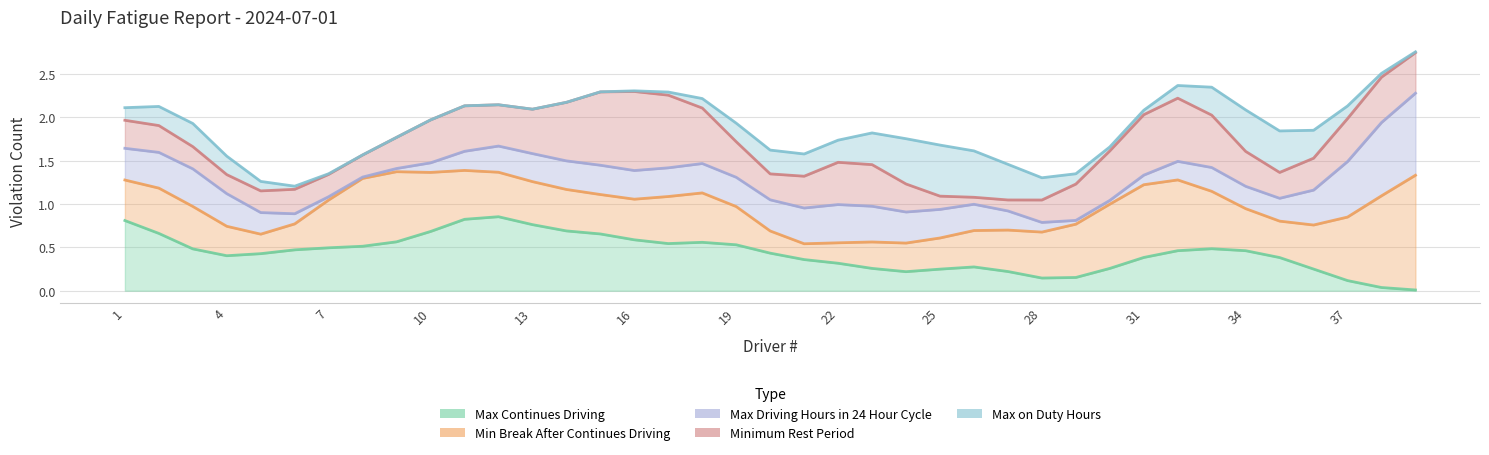

The Min Break After Continues Driving series shows 2 at 36. True or false?

False